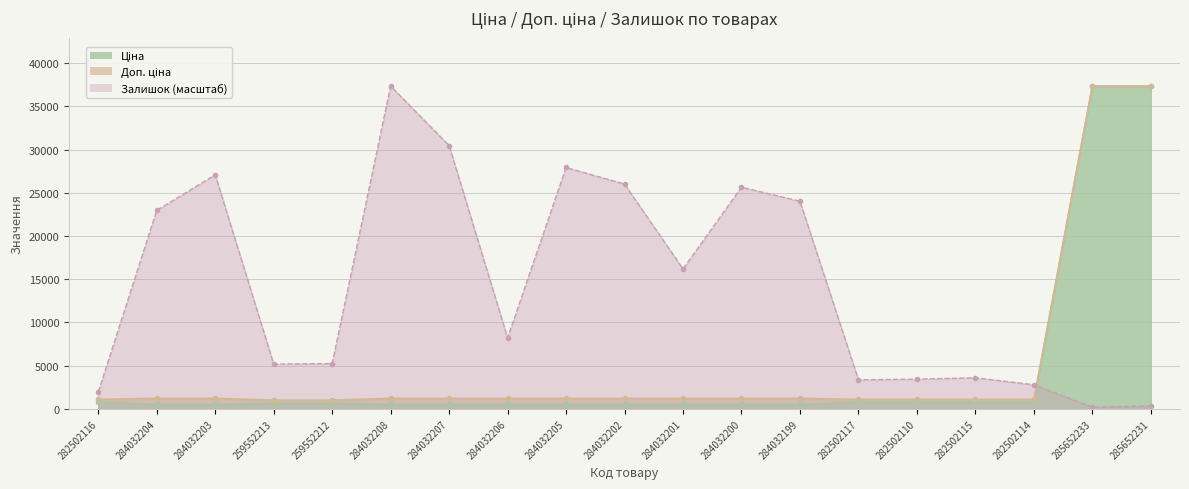

How many values in the Залишок series exceed 8214?

10